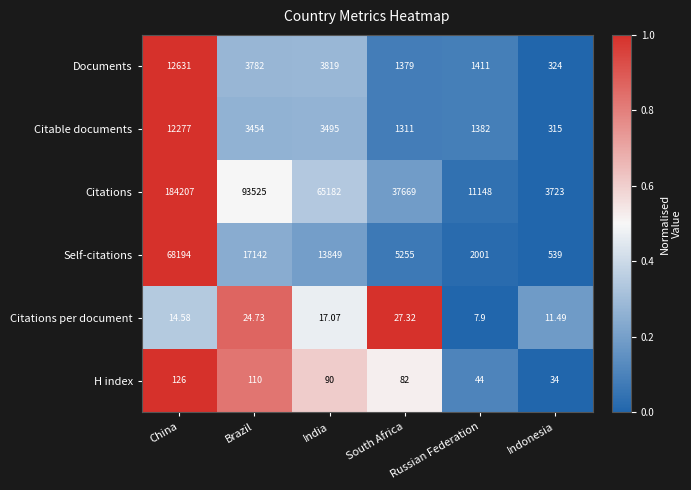

Where does the Citations series first go above 65182?

China